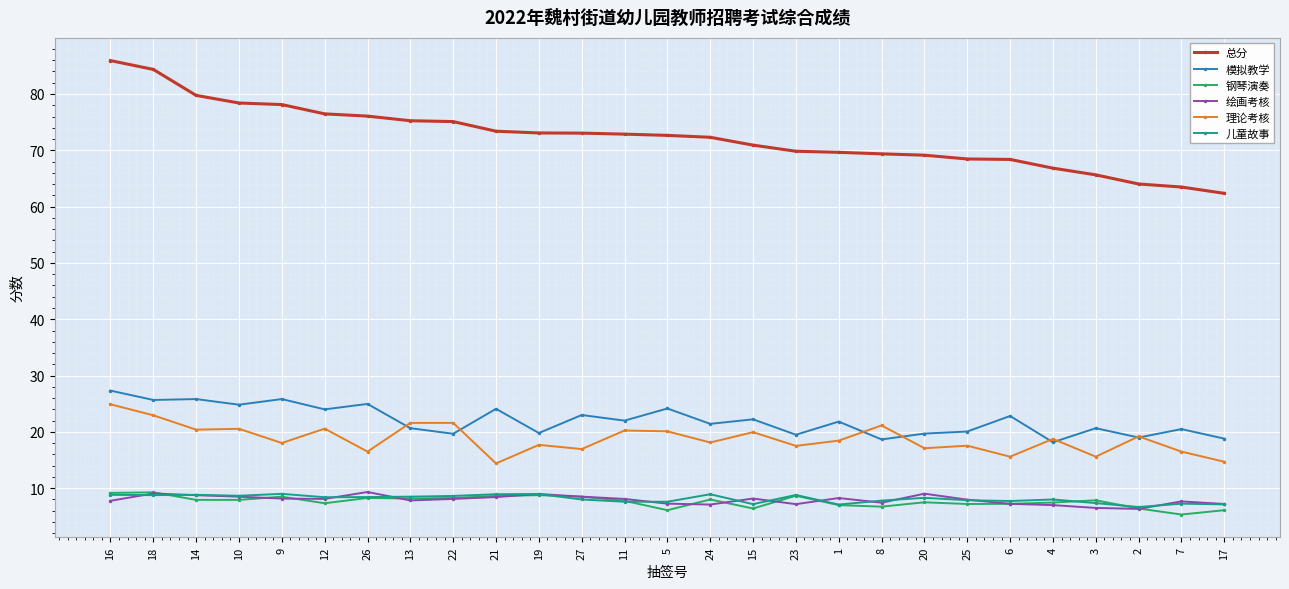

Which series has the largest total across all categories?

总分